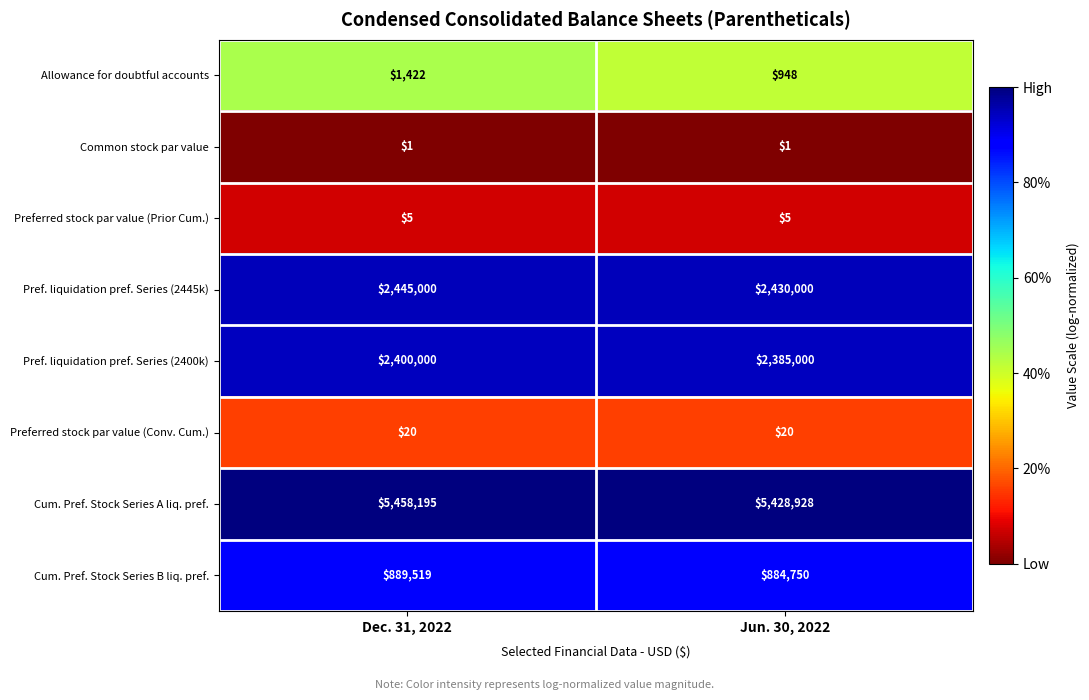

True or false: Pref. liquidation pref. Series (2445k) has a value of 4053748 at Dec. 31, 2022.

False